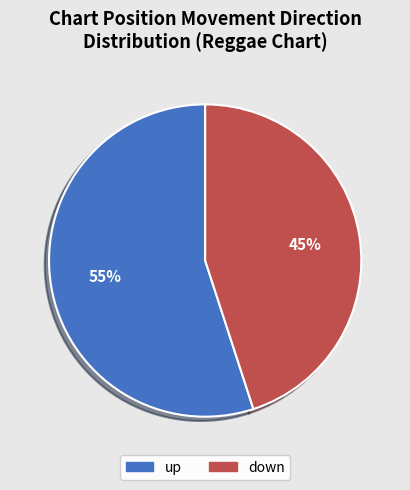

How many segments does this pie chart have?

2